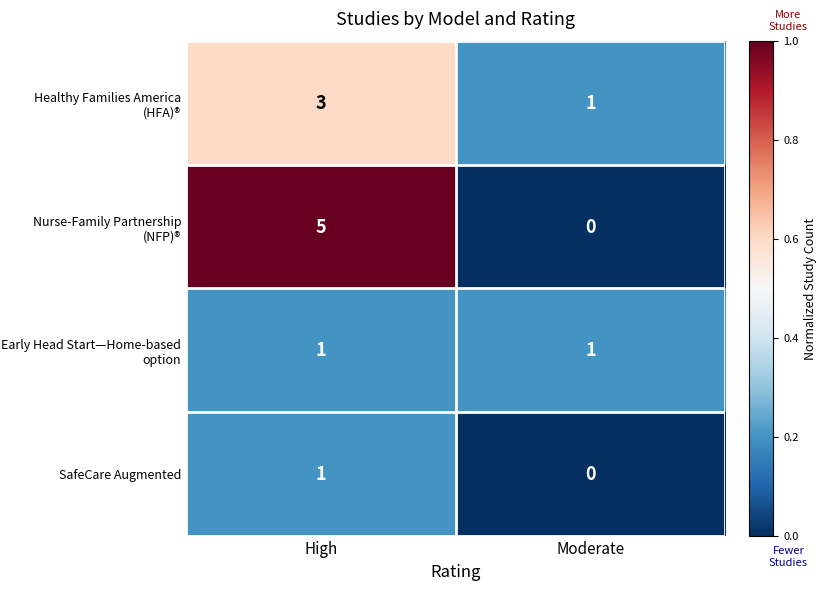

What is the spread (max minus min) of values at High?

4